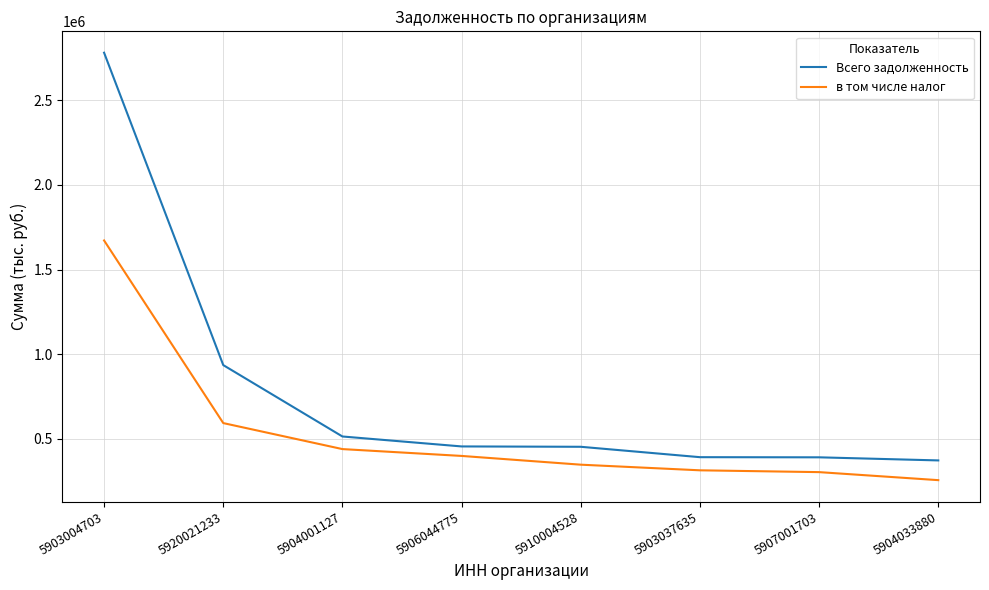

The Всего задолженность series shows 454930.4 at 5906044775. True or false?

True